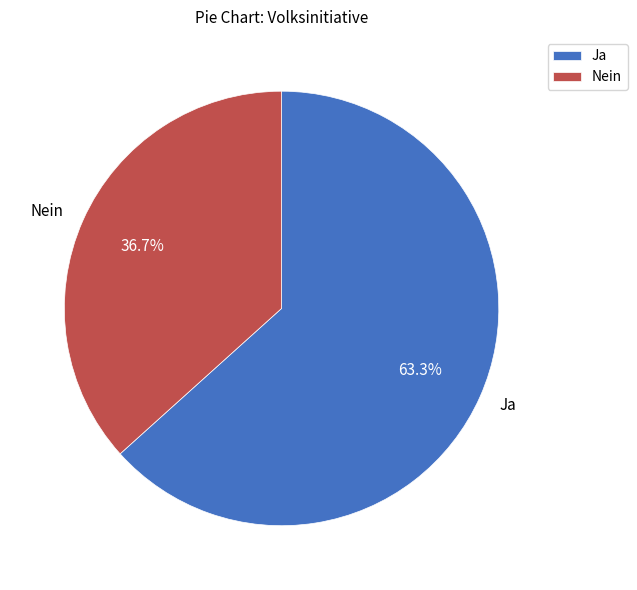

To the nearest percent, what is the difference between the largest and smallest slice percentages?

27%